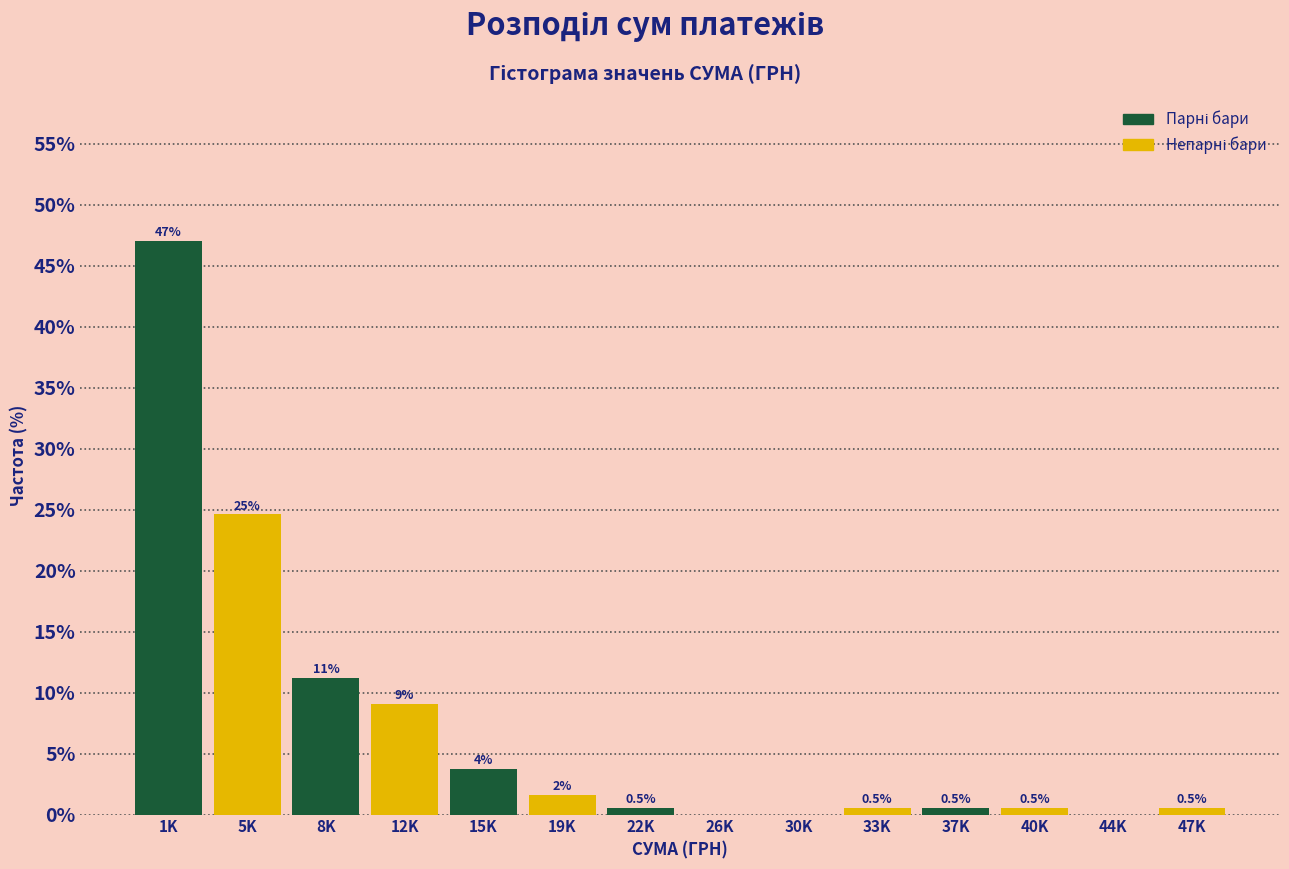

True or false: the data shows 11.2 at 8K.

True